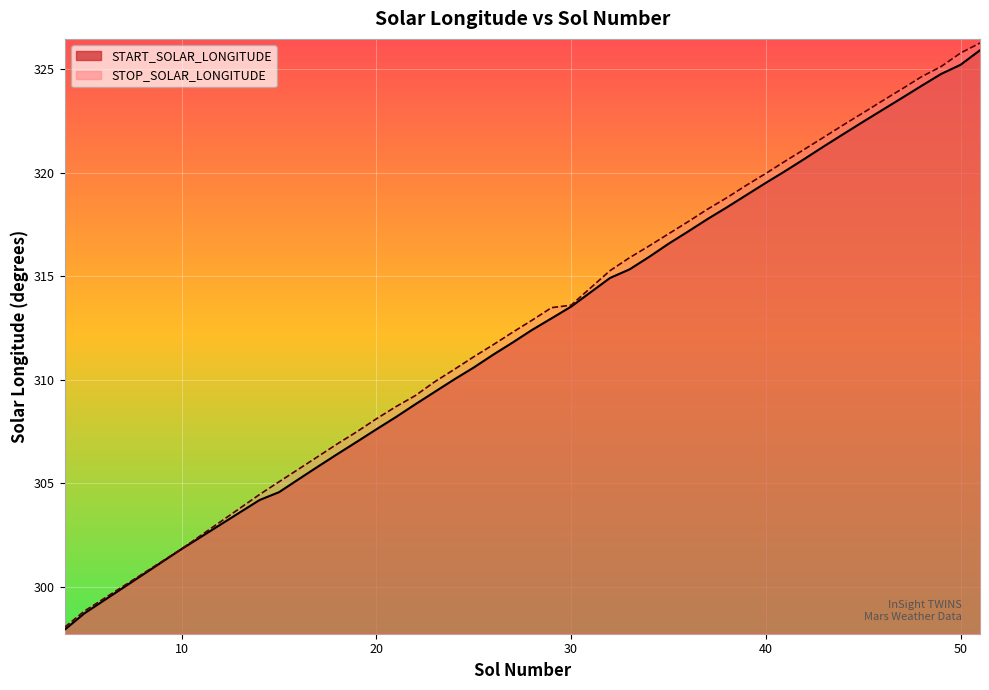

Which series has the largest total across all categories?

STOP_SOLAR_LONGITUDE